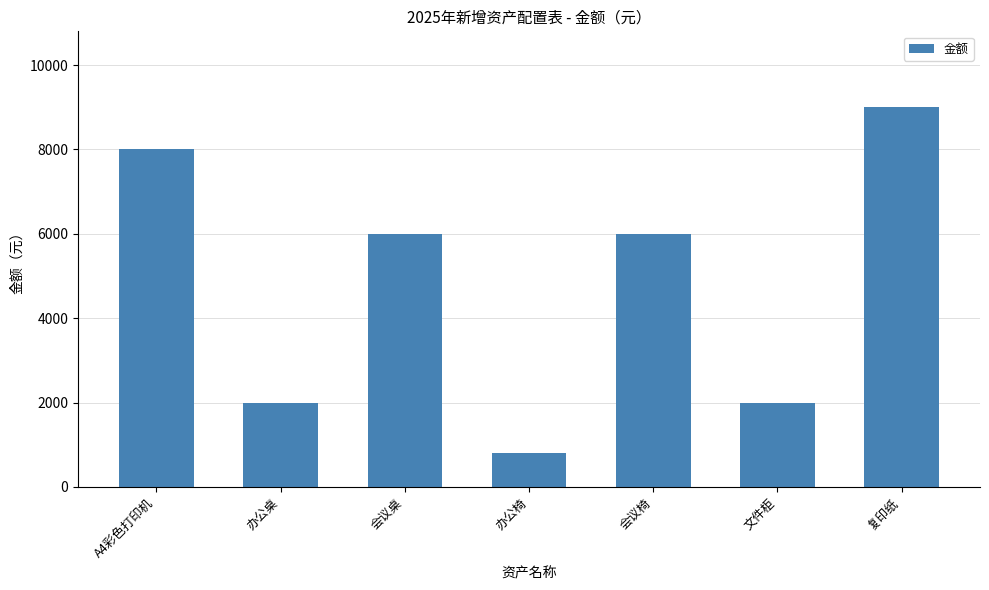

True or false: the data shows 2329 at A4彩色打印机.

False